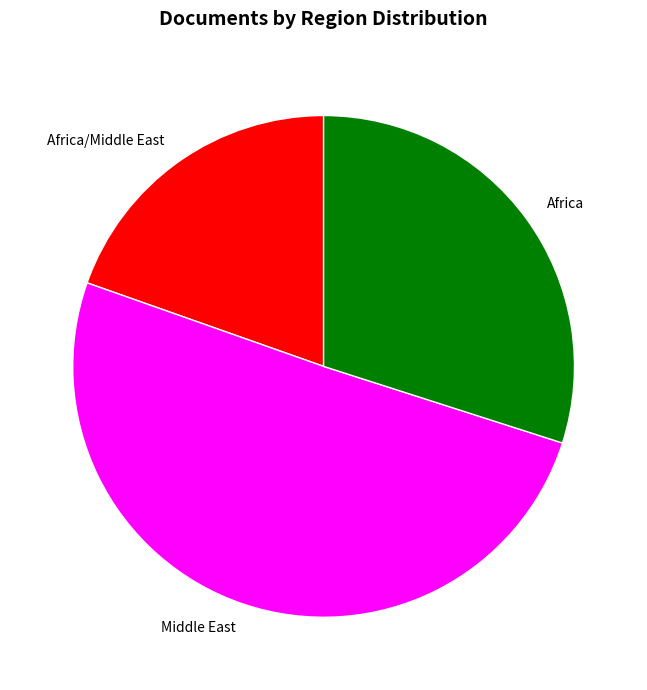

Rank the categories by value from lowest to highest.

Africa/Middle East, Africa, Middle East